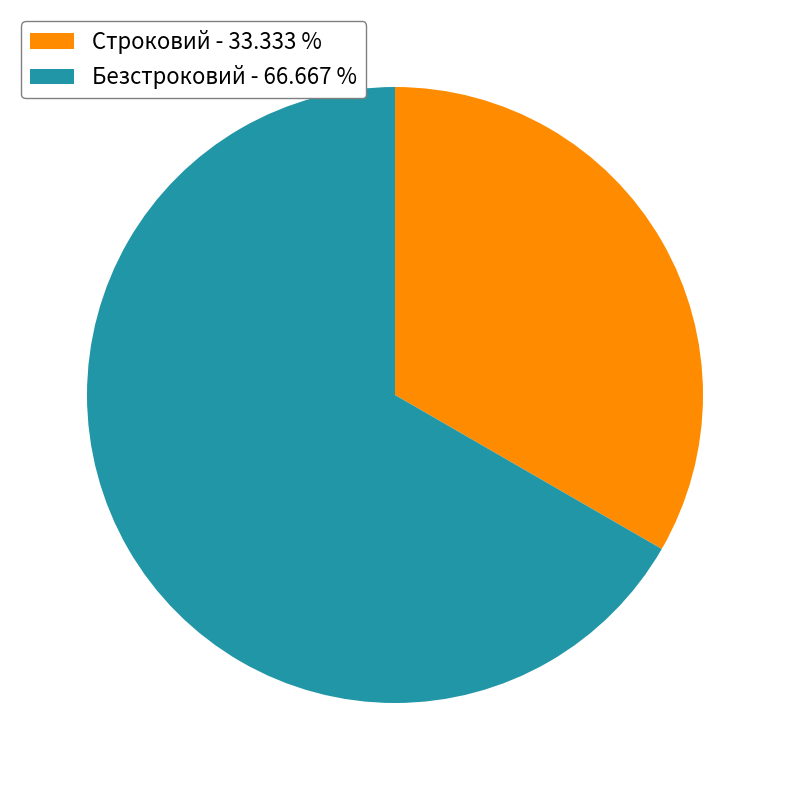

Count the number of slices in the pie.

2